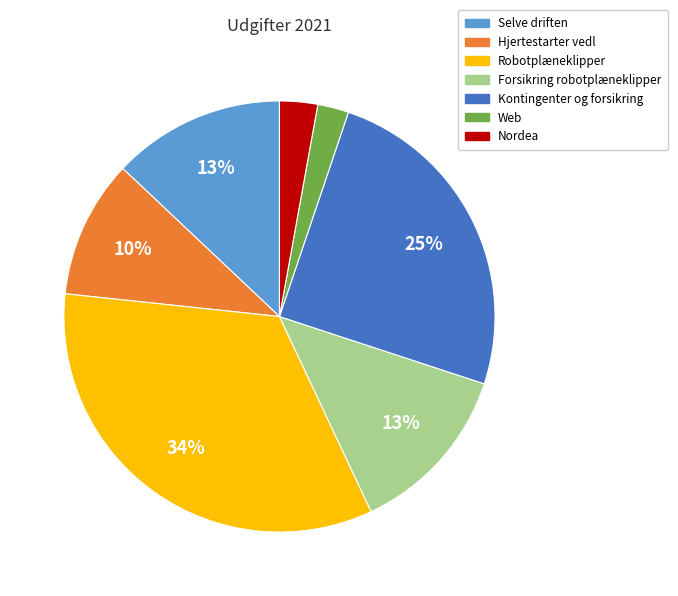

To the nearest percent, what is the difference between the Nordea and Robotplæneklipper slice percentages?

31%